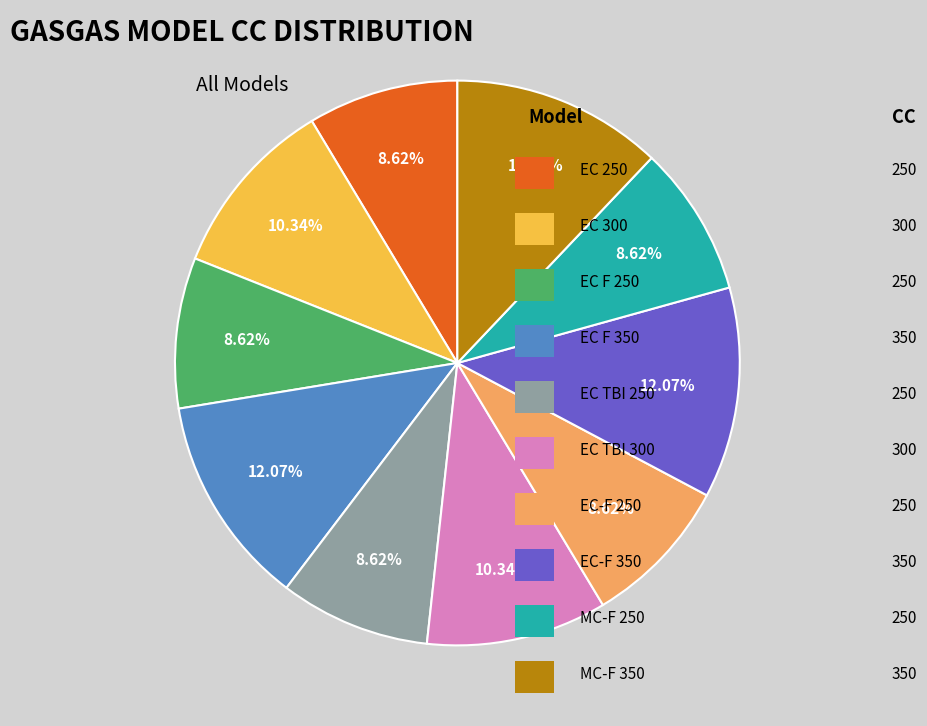

Is there a majority slice in this chart?

No